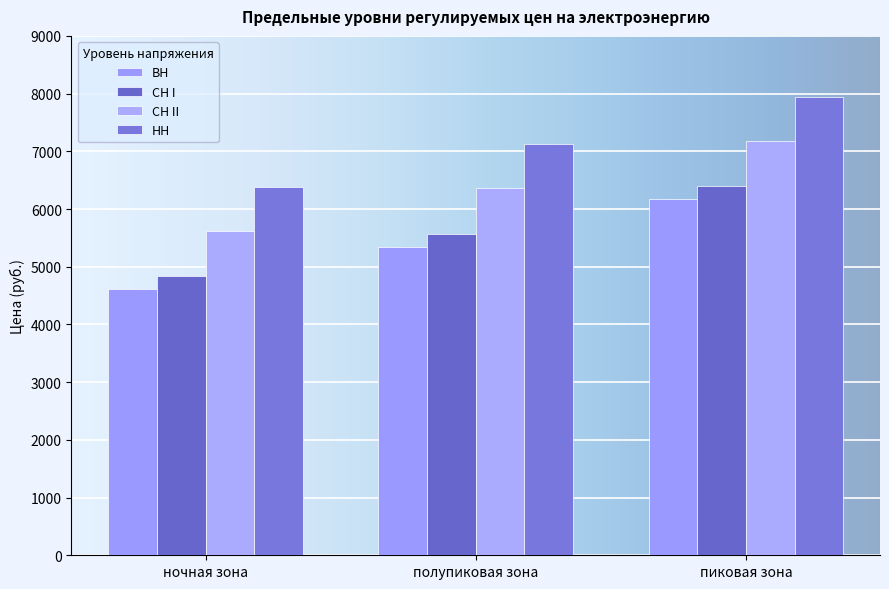

What is the sum of all НН values?

21441.3